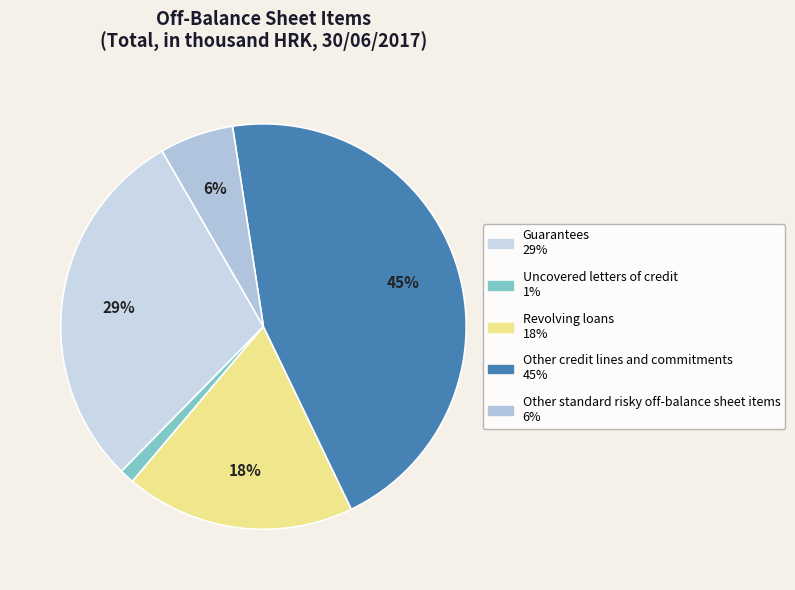

Which category has the biggest portion of the pie?

Other credit lines and commitments